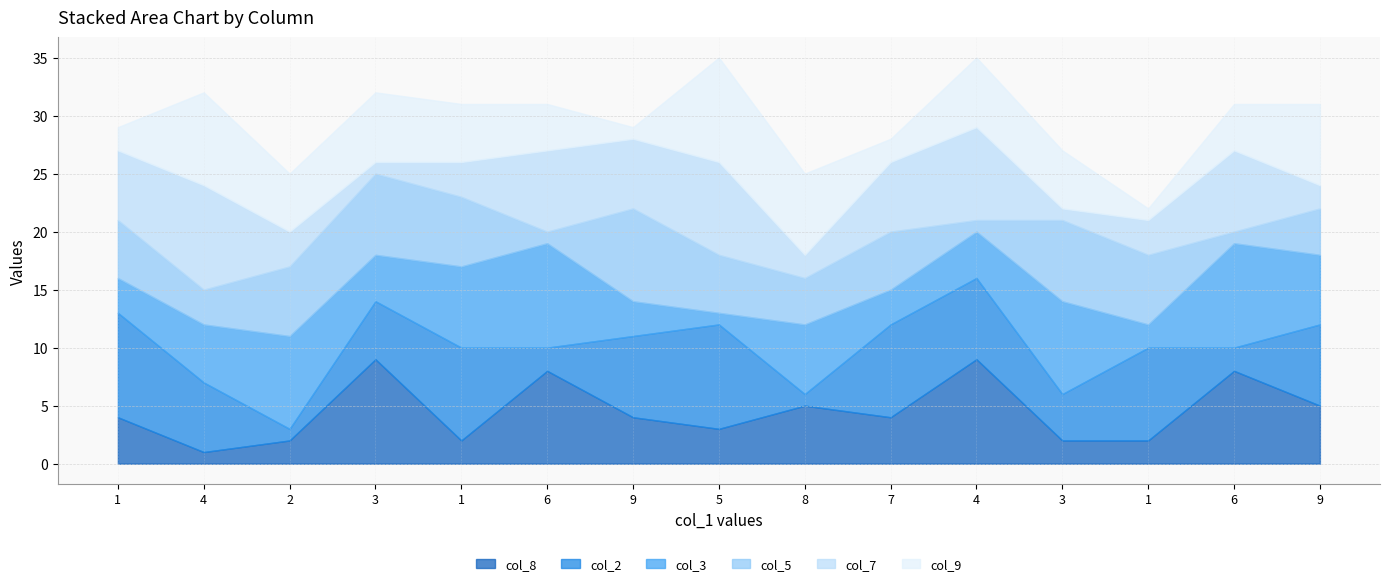

Reading right to left, list all the values displayed in this chart.

col_2: 7	2	8	4	7	8	1	9	7	2	8	5	1	6	9
col_3: 6	9	2	8	4	3	6	1	3	9	7	4	8	5	3
col_5: 4	1	6	7	1	5	4	5	8	1	6	7	6	3	5
col_7: 2	7	3	1	8	6	2	8	6	7	3	1	3	9	6
col_8: 5	8	2	2	9	4	5	3	4	8	2	9	2	1	4
col_9: 7	4	1	5	6	2	7	9	1	4	5	6	5	8	2